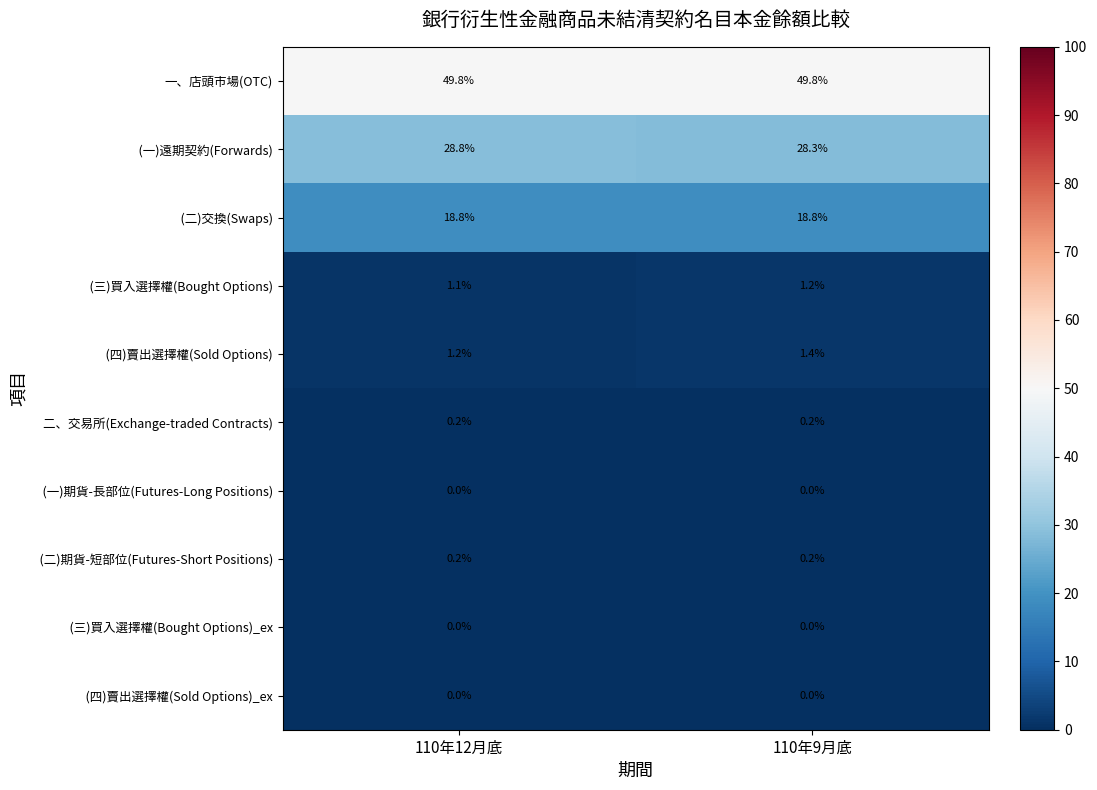

At which category is the sum across all series the highest?

110年12月底